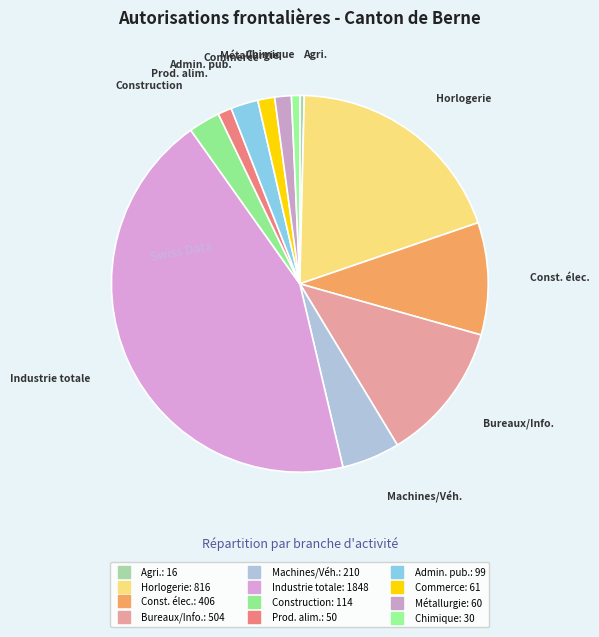

Count the number of slices in the pie.

12